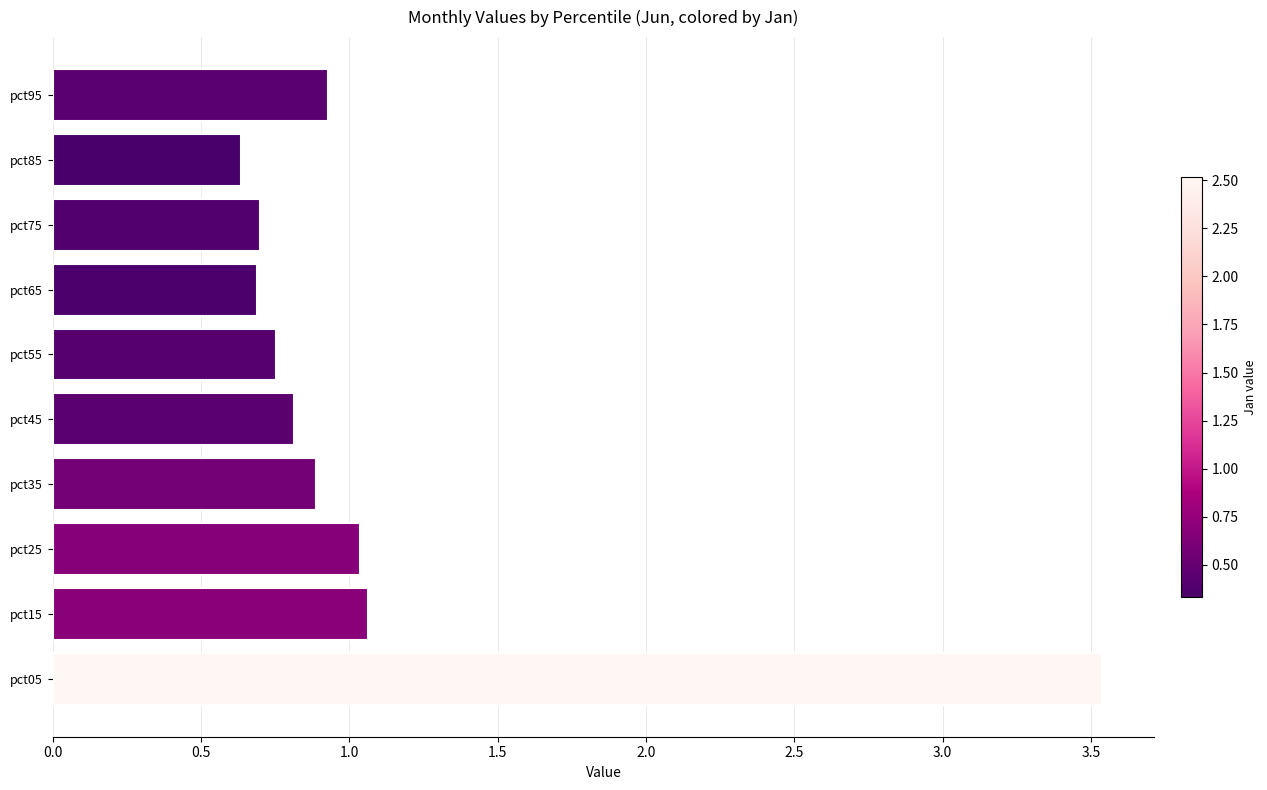

What is the difference between the maximum and minimum values?

2.9